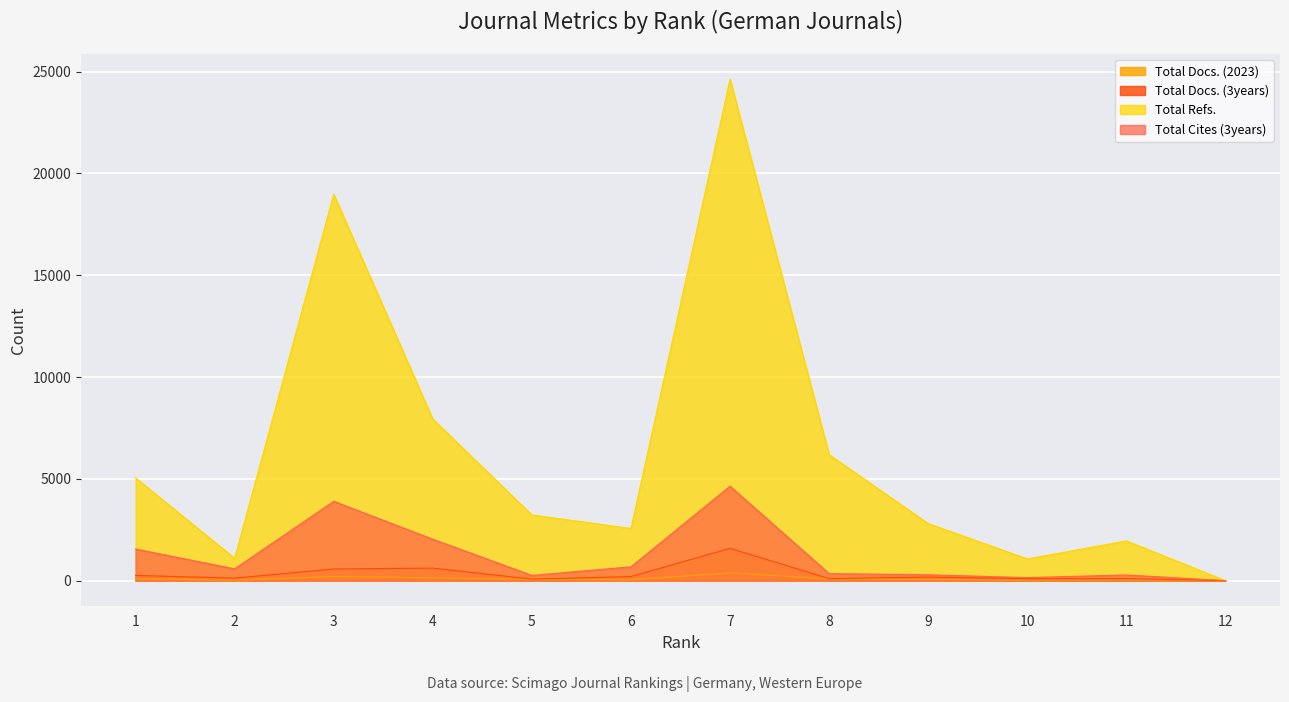

At how many categories does at least one series exceed 23318?

1